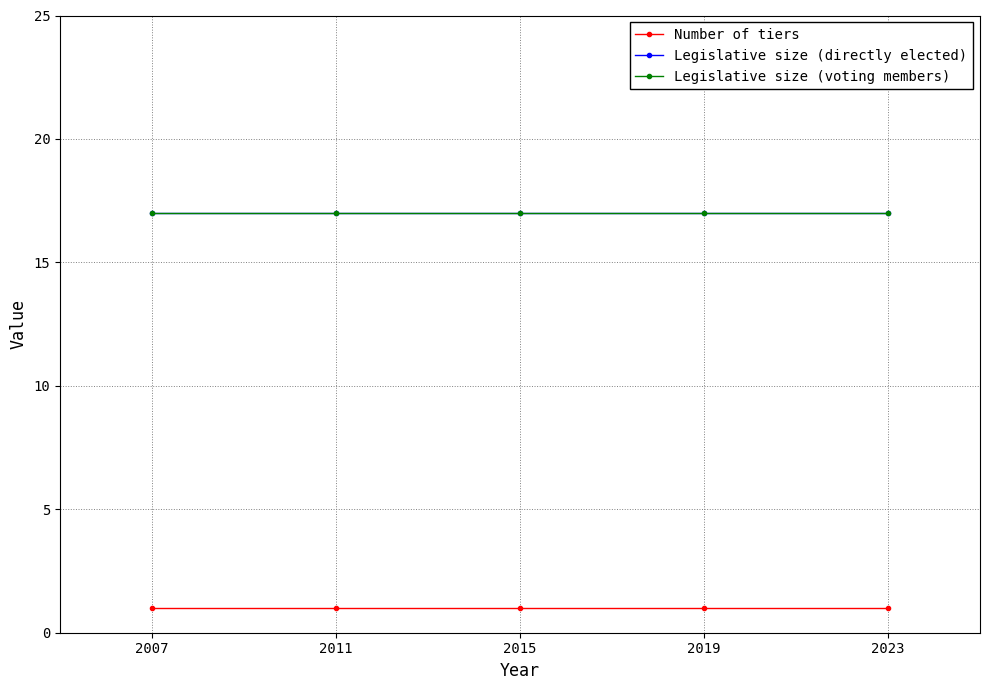

Reading left to right, transcribe all the data shown in this chart.

Number of tiers: 2007=1	2011=1	2015=1	2019=1	2023=1
Legislative size (directly elected): 2007=17	2011=17	2015=17	2019=17	2023=17
Legislative size (voting members): 2007=17	2011=17	2015=17	2019=17	2023=17